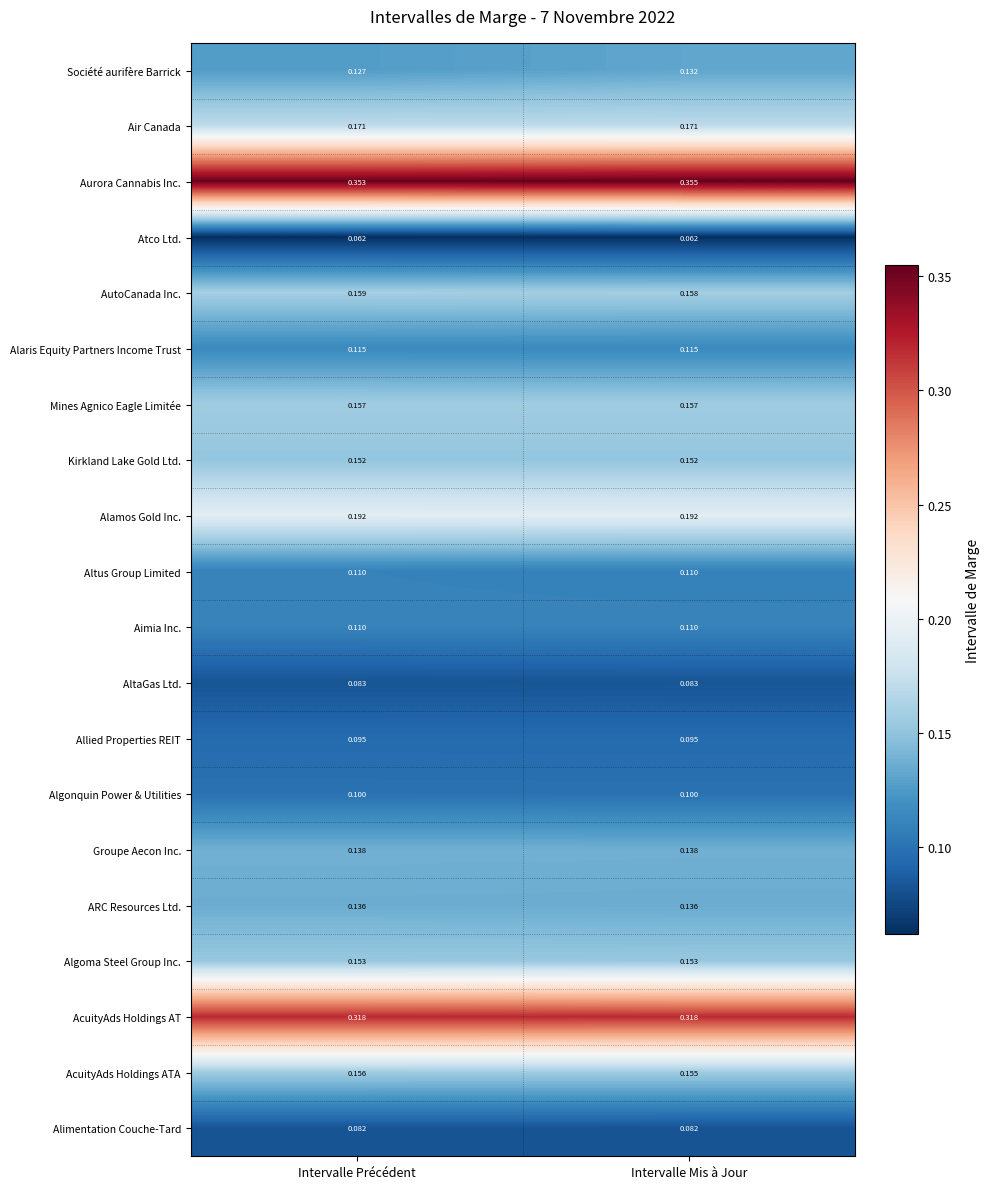

Count the number of categories in the chart.

2